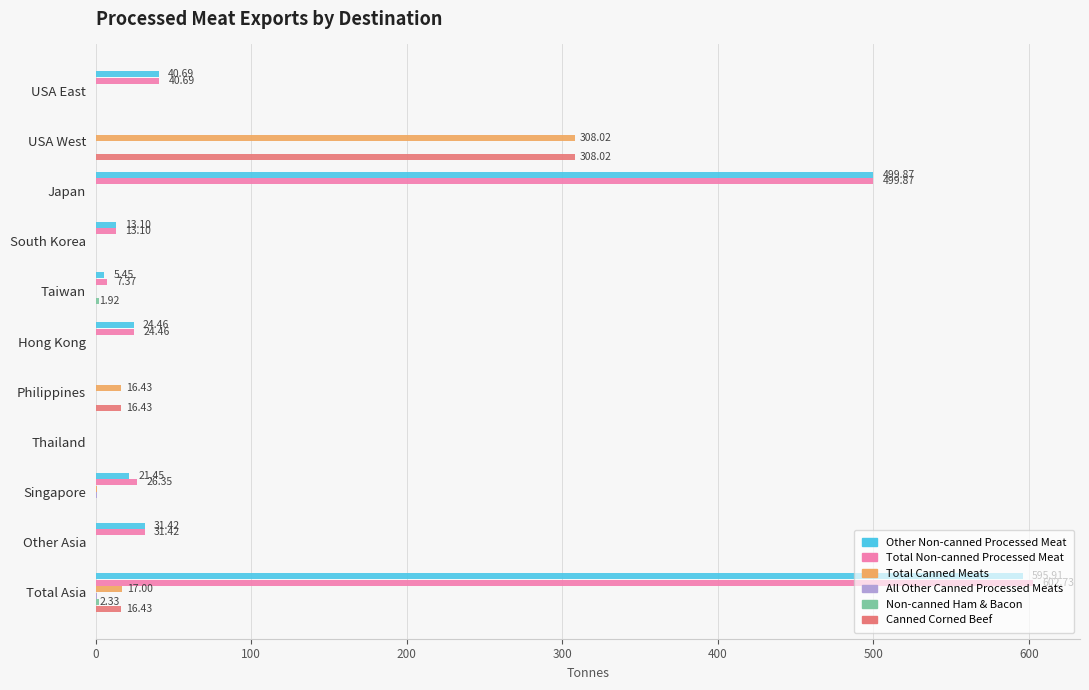

Is the value of Canned Corned Beef at Hong Kong greater than the value of Total Canned Meats at Philippines?

No